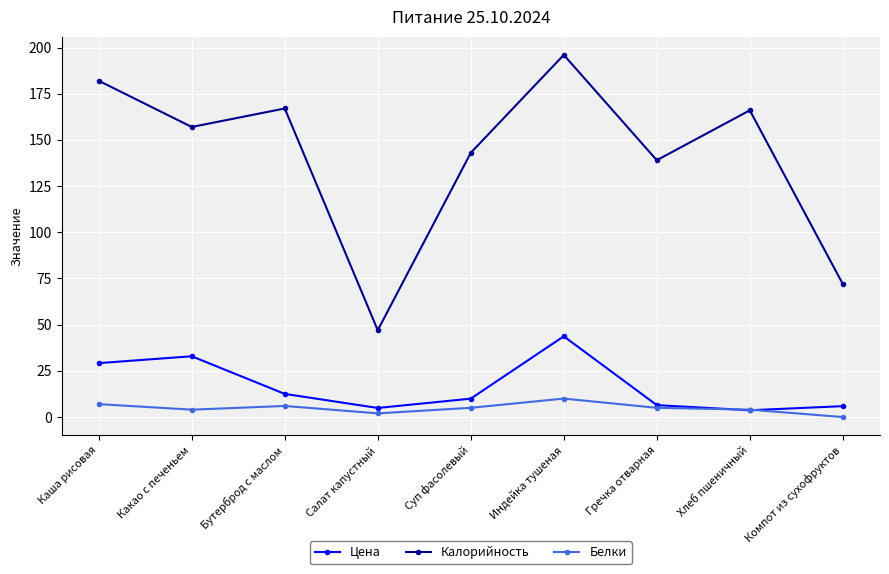

What is the sum of the Цена values at Компот из сухофруктов and Каша рисовая?

35.1